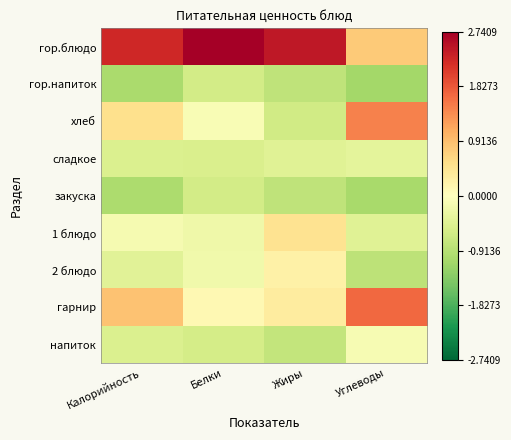

At which category is the sum across all series the highest?

Углеводы